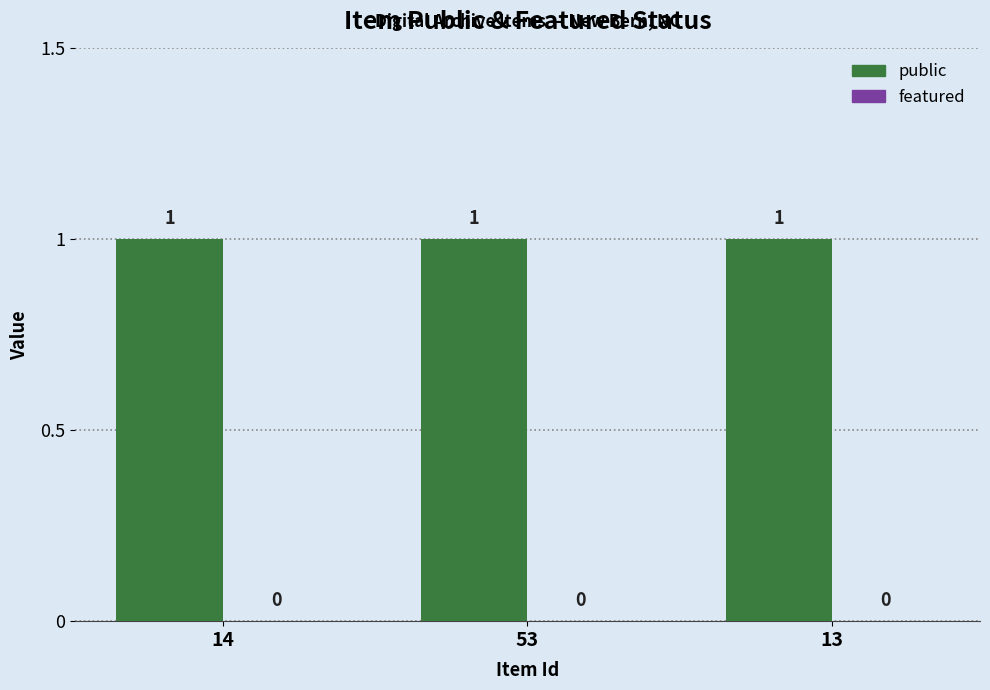

List the labels in order of public value, largest first.

14, 53, 13